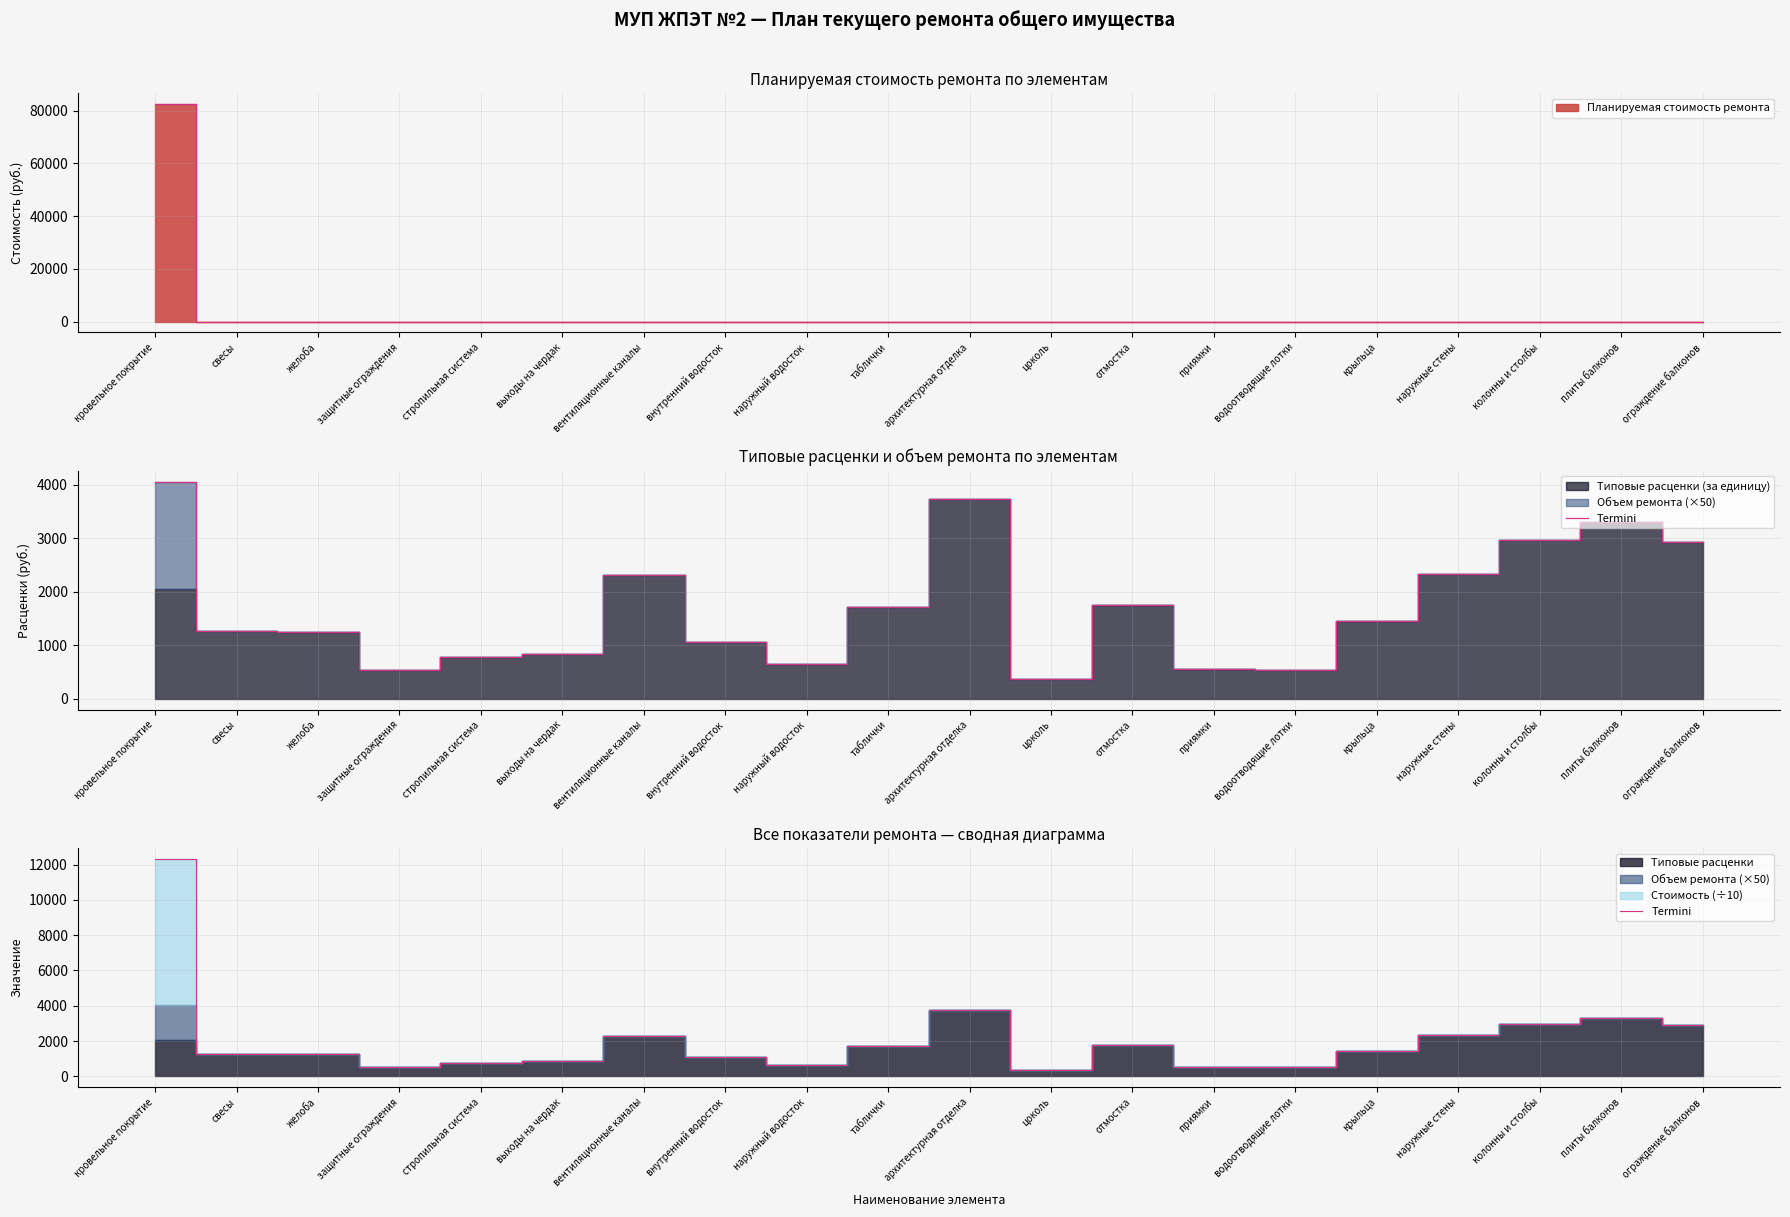

How many points are lower than both their immediate neighbors (excluding endpoints)?

4